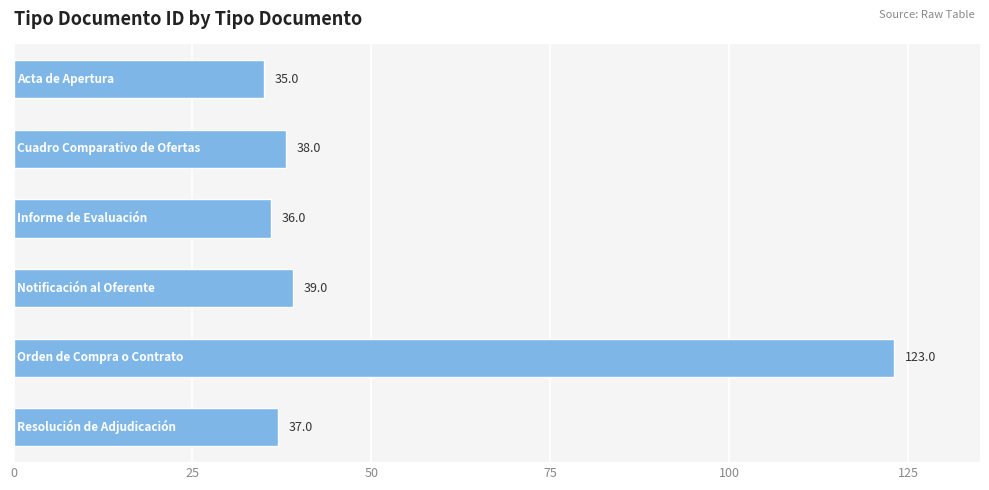

What is the value of the 5th bar from the top?

123